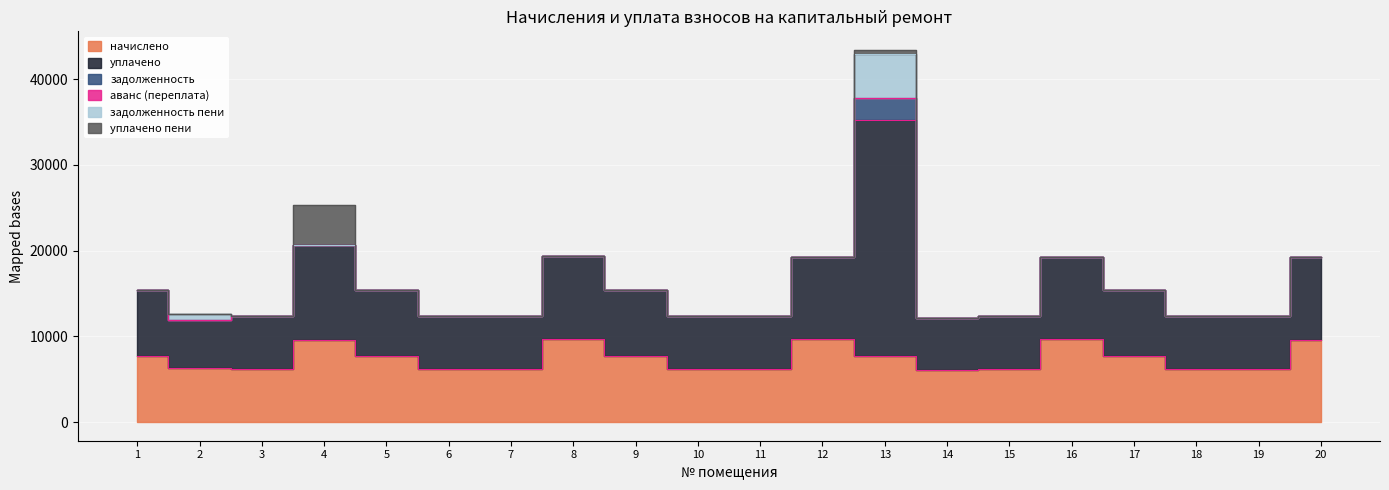

Rank the series by their maximum value, from highest to lowest.

уплачено, начислено, задолженность пени, уплачено пени, задолженность, аванс (переплата)